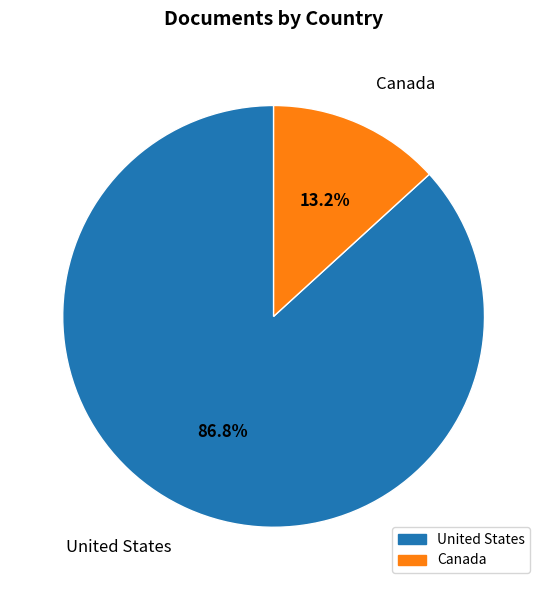

Which slice is the largest?

United States